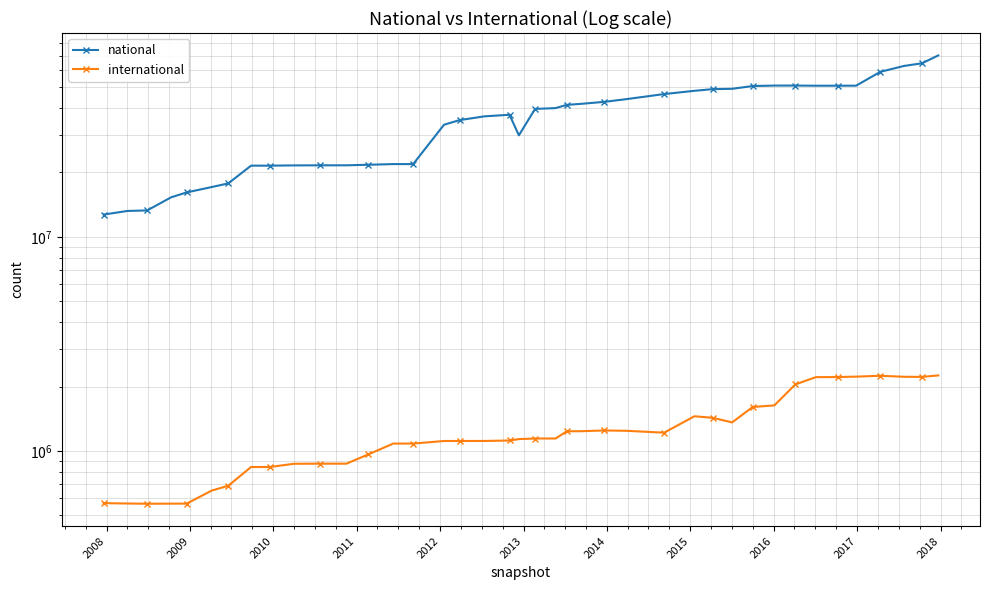

True or false: national and international cross at least once.

False